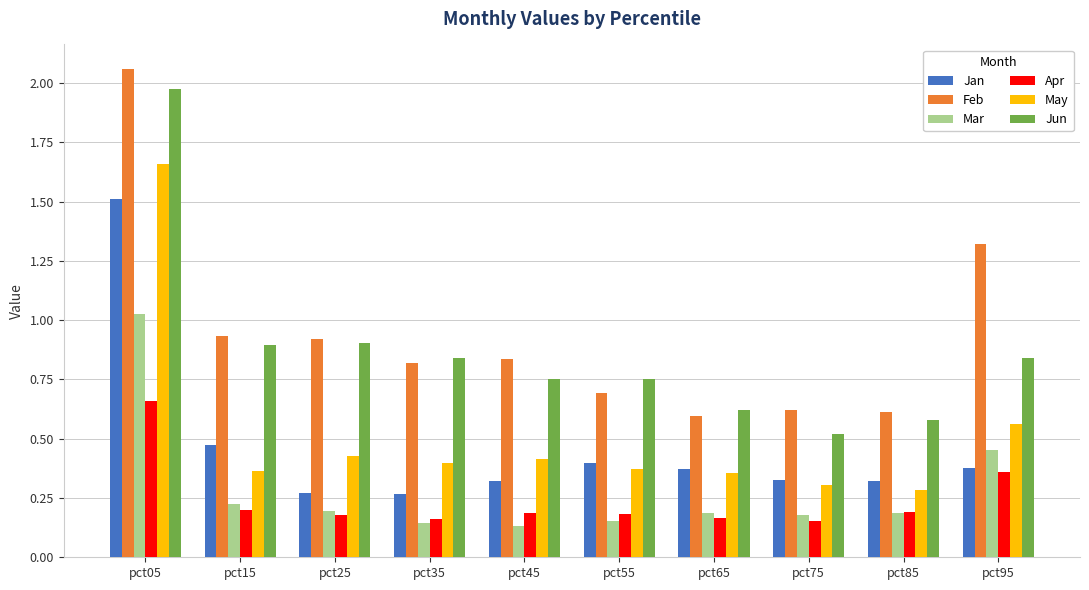

Is the value of Jan at pct35 greater than the value of May at pct65?

No